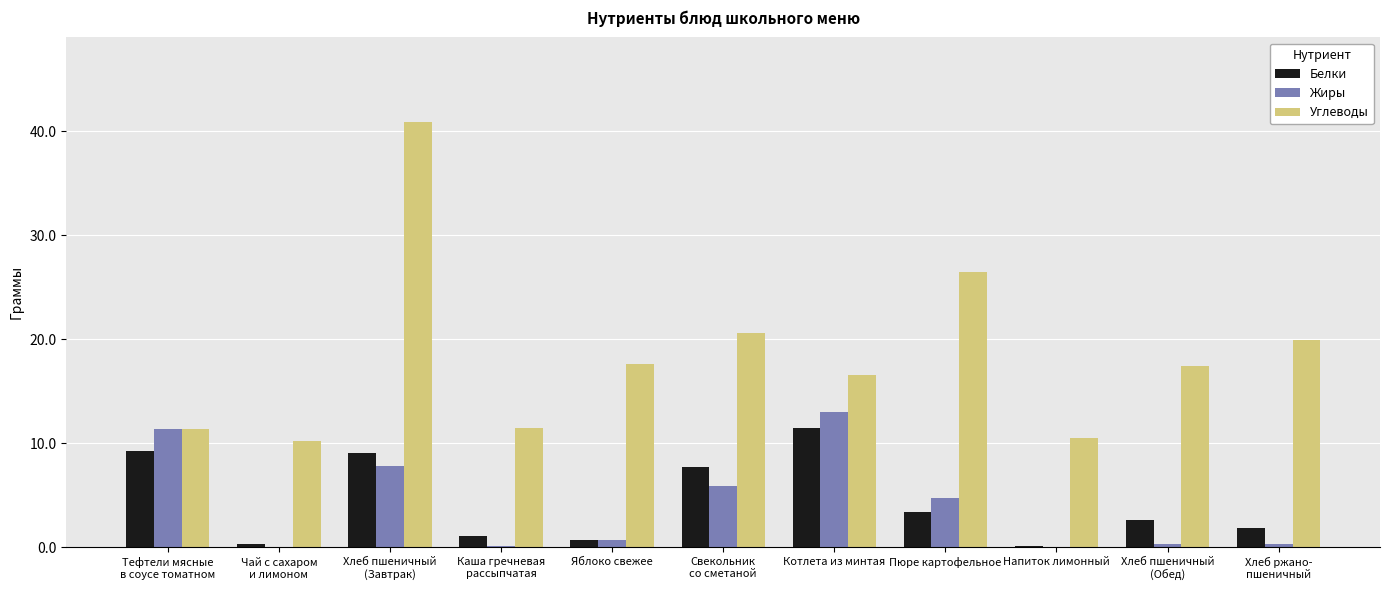

At which category is the sum across all series the highest?

Хлеб пшеничный
(Завтрак)